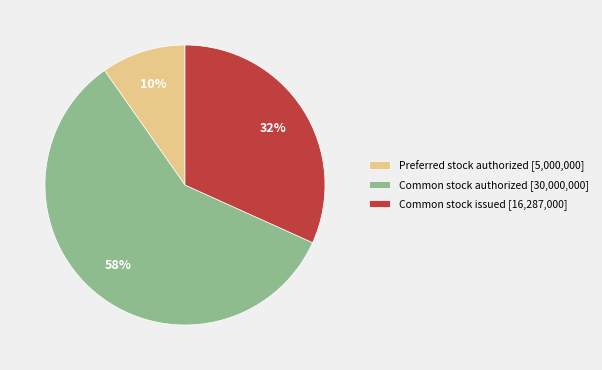

Which has a higher value, Common stock issued [16,287,000] or Preferred stock authorized [5,000,000]?

Common stock issued [16,287,000]